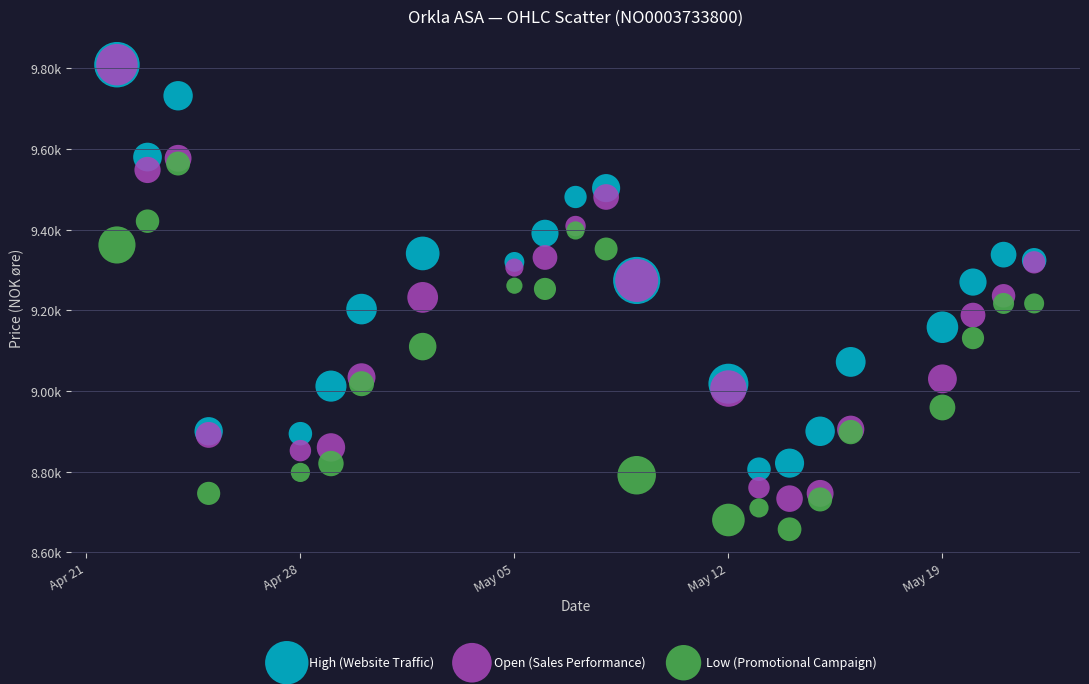

What are all the series names shown in the legend?

High (Website Traffic), Open (Sales Performance), Low (Promotional Campaign)